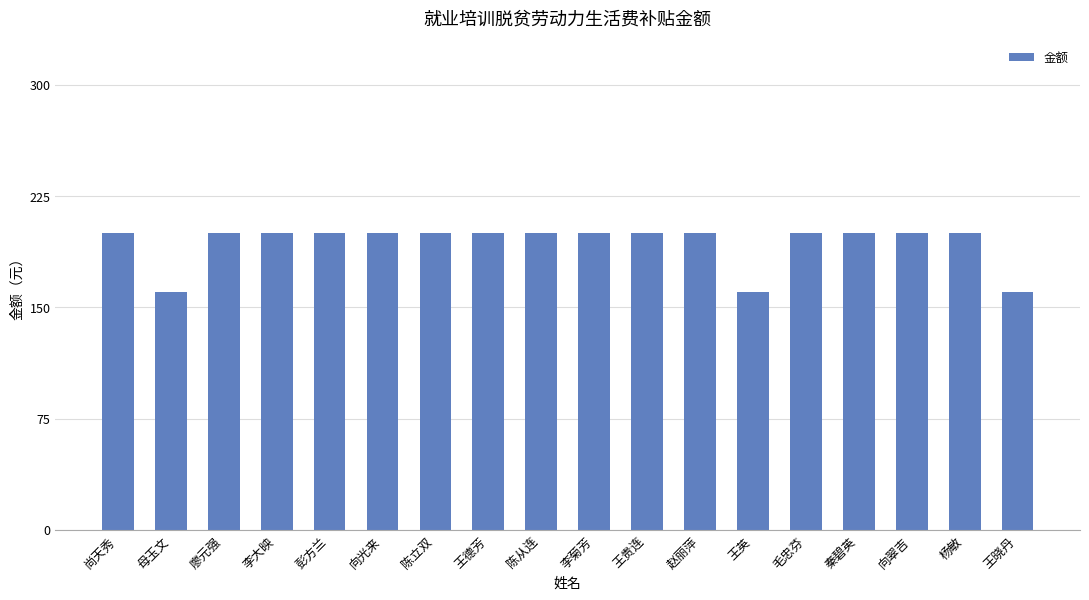

The value at 李菊芳 is 200. True or false?

True